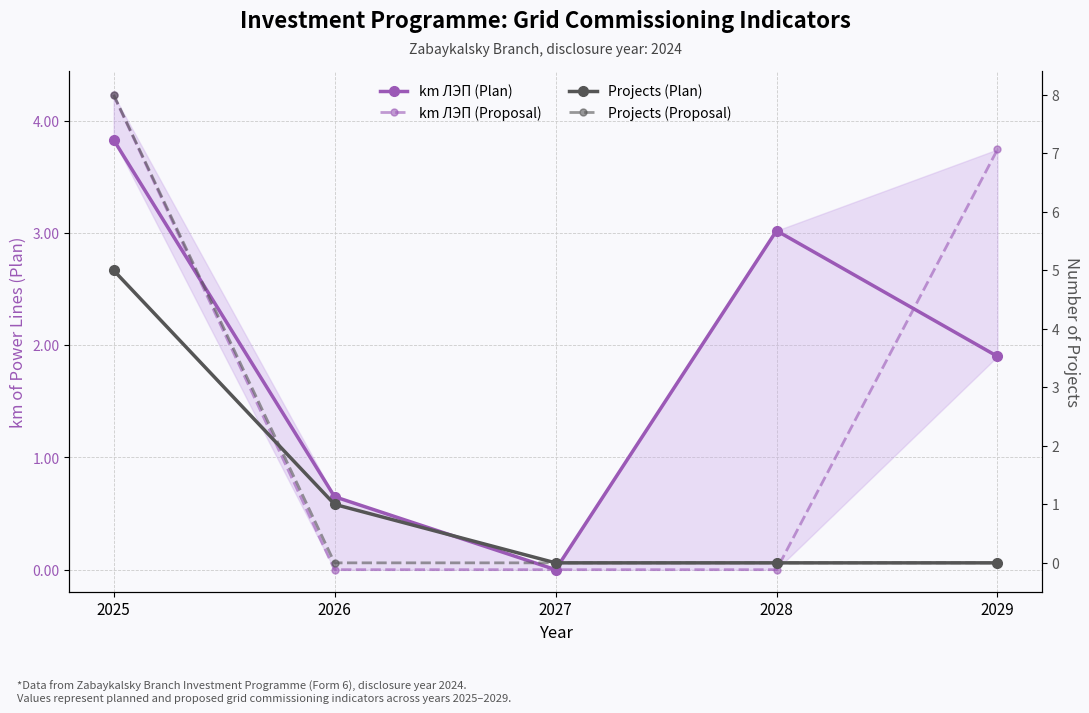

Reading left to right, list all the values displayed in this chart.

km ЛЭП (Plan): 2025=3.8	2026=0.7	2027=0.0	2028=3.0	2029=1.9
km ЛЭП (Proposal): 2025=4.2	2026=0.0	2027=0.0	2028=0.0	2029=3.7
Projects (Plan): 2025=5.0	2026=1.0	2027=0.0	2028=0.0	2029=0.0
Projects (Proposal): 2025=8.0	2026=0.0	2027=0.0	2028=0.0	2029=0.0